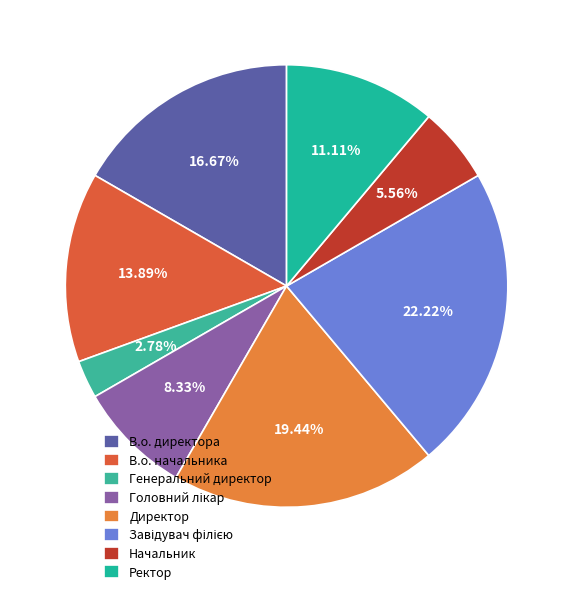

How many segments does this pie chart have?

8